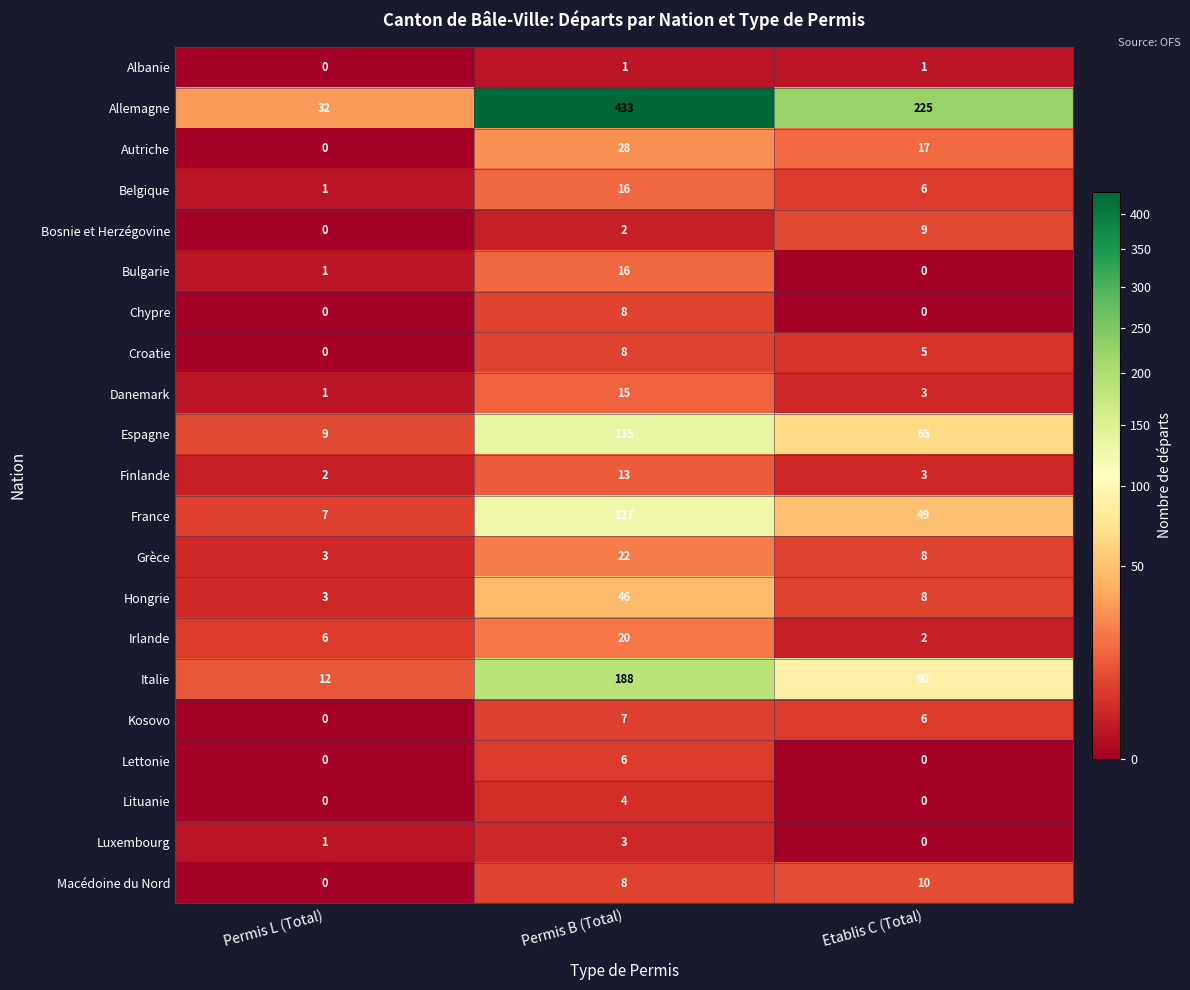

Which category has the highest value across all series?

Permis B (Total)